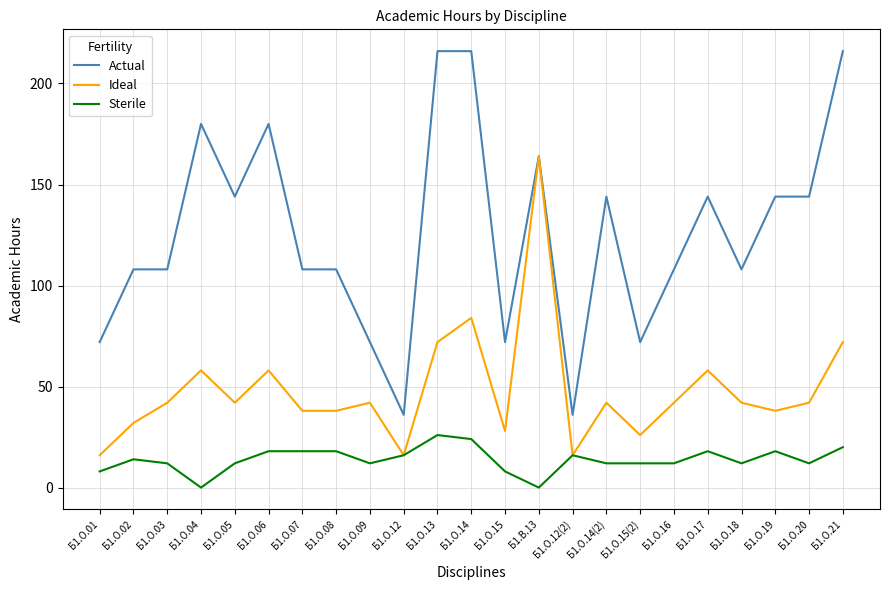

Which series changed the most between Б1.О.14 and Б1.О.12(2)?

Actual